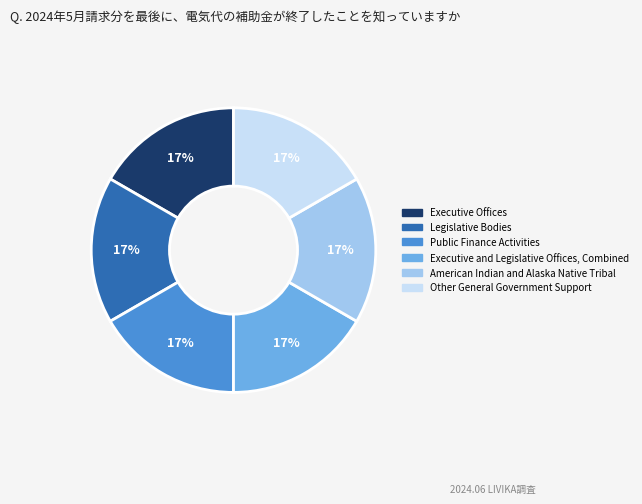

True or false: American Indian and Alaska Native Tribal accounts for 17% of the total.

True